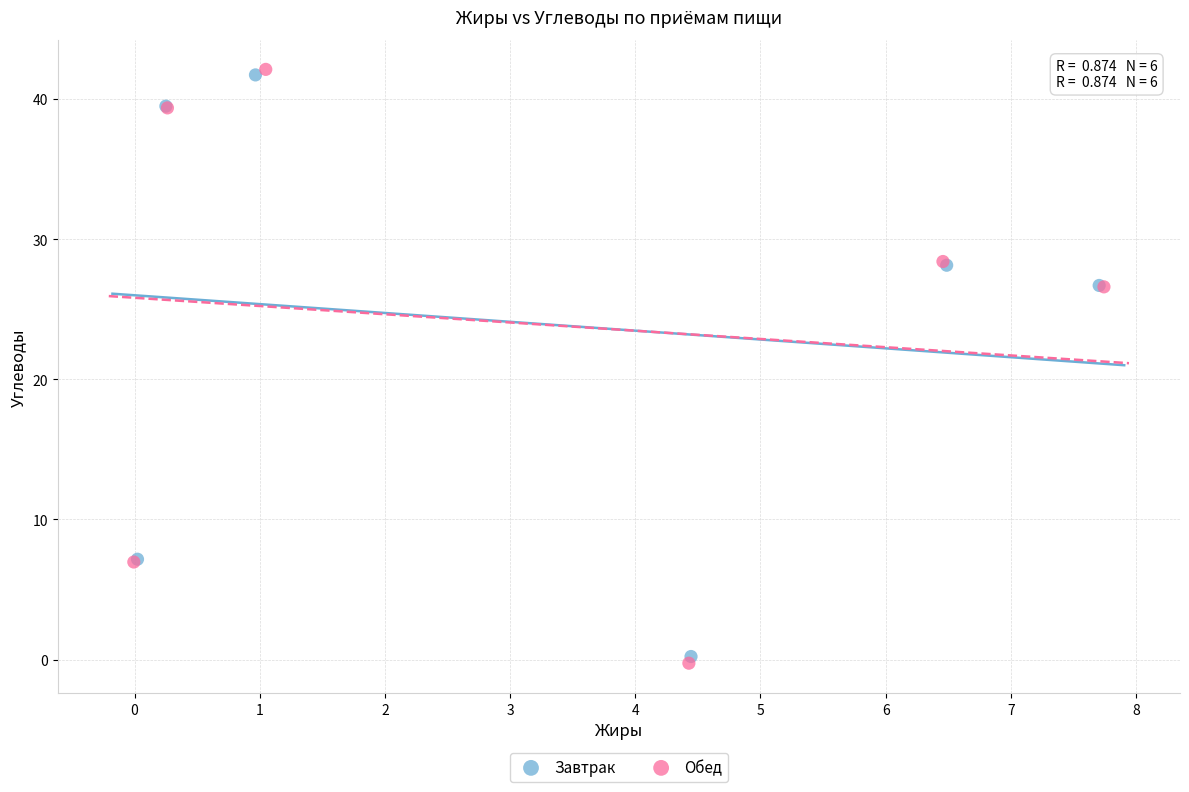

What are all the series names shown in the legend?

Завтрак, Обед